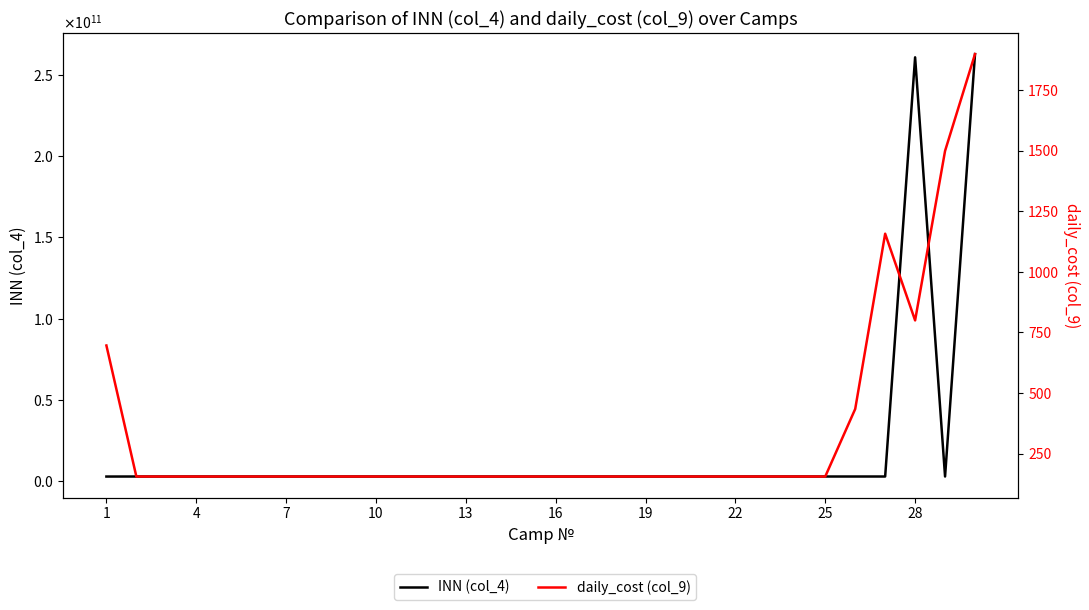

What is the value of the INN (col_4) point at the 5th from the left?

2631027287.0